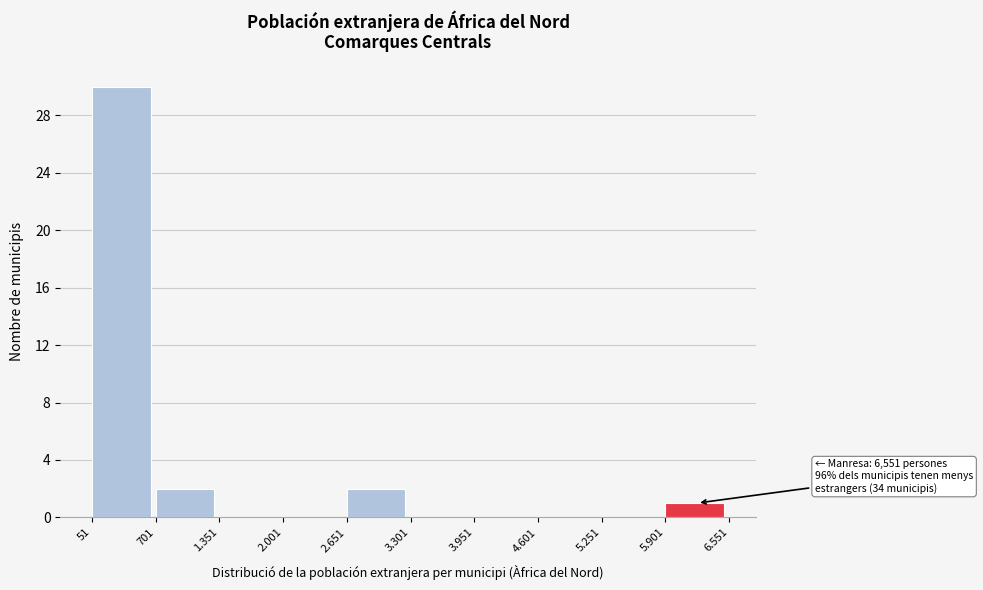

Reading left to right, list all the values displayed in this chart.

51=30	701=2	1.351=0	2.001=0	2.651=2	3.301=0	3.951=0	4.601=0	5.251=0	5.901=1